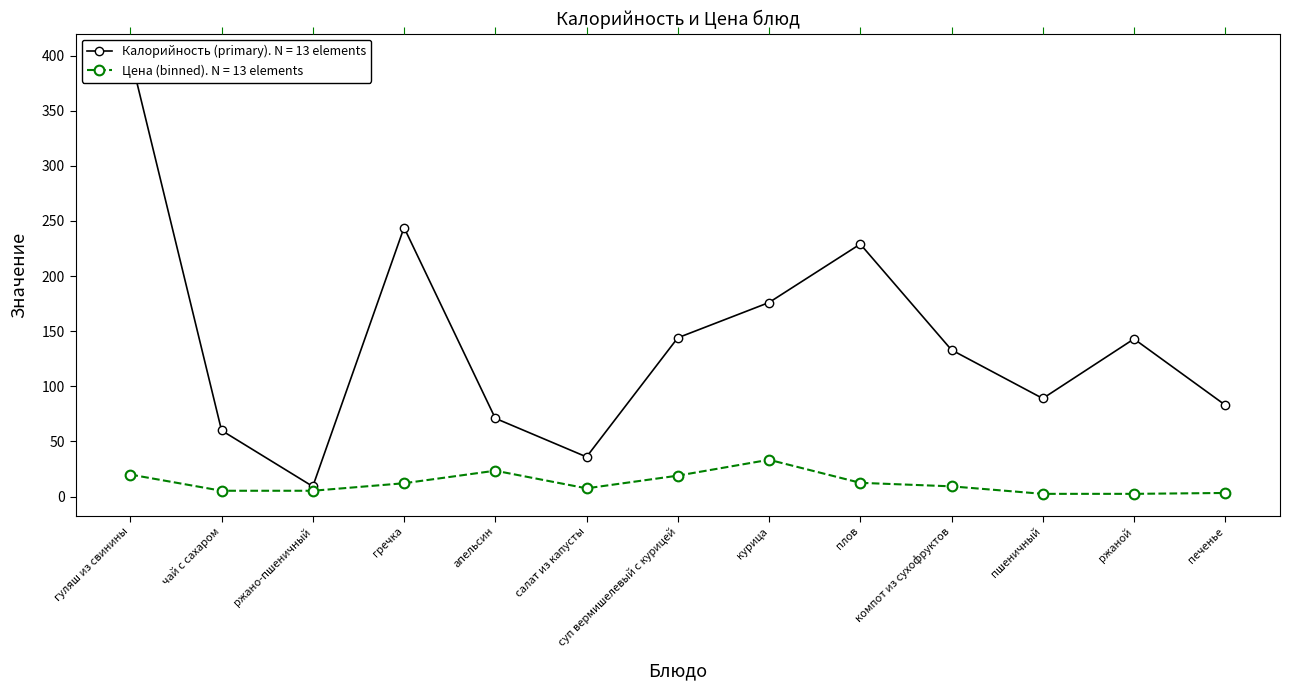

How many interior local valleys does the Калорийность series have?

3